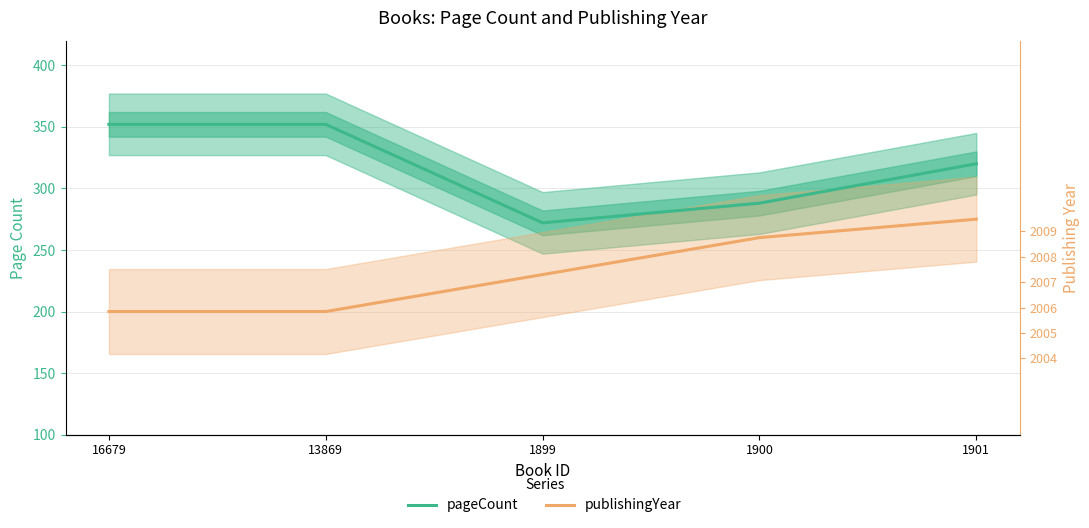

List the series in order of their peak value, highest first.

pageCount, publishingYear